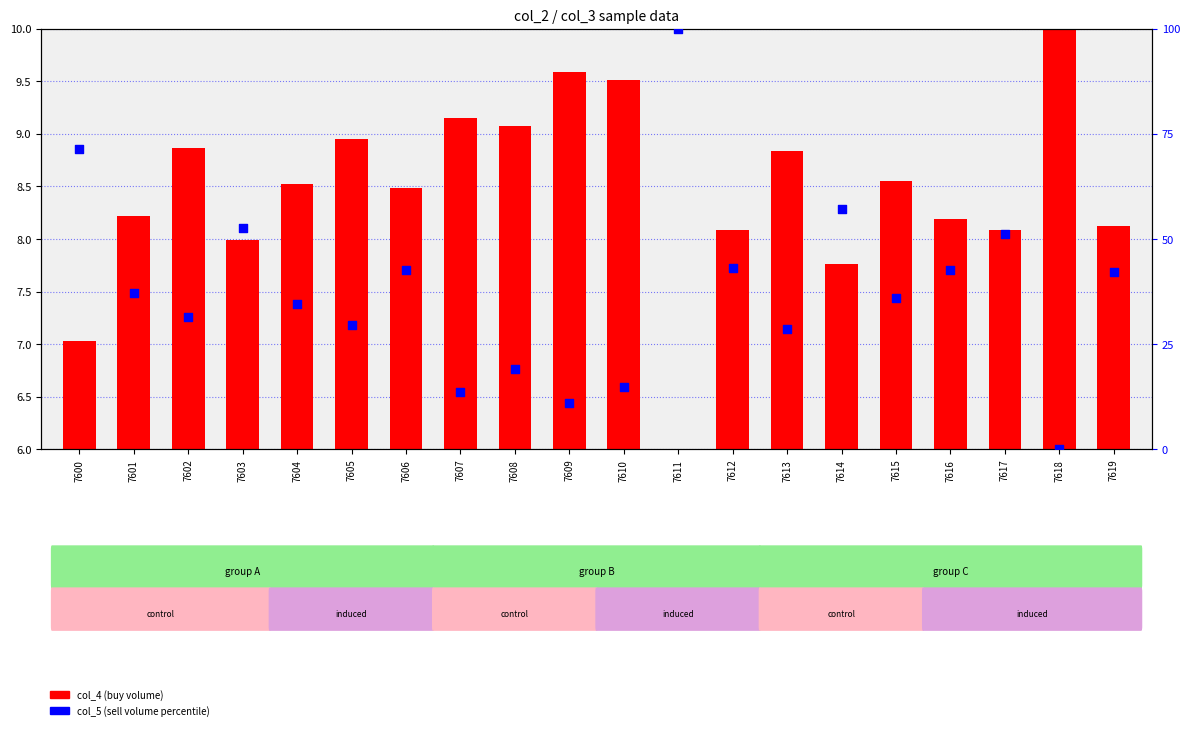

At how many categories does at least one series exceed 83?

1